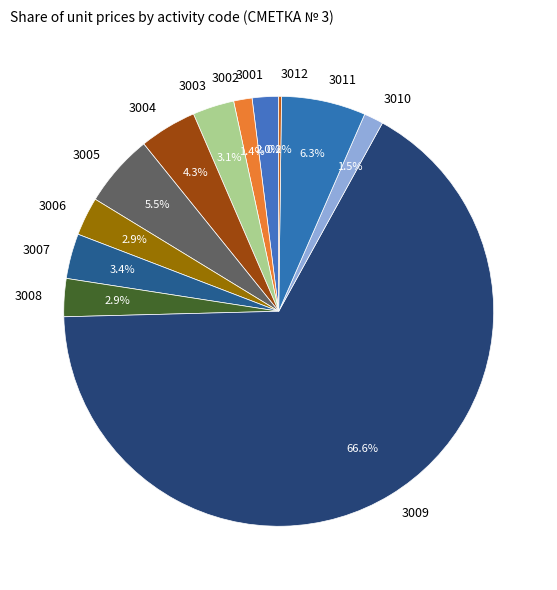

Which slice is the largest?

3009